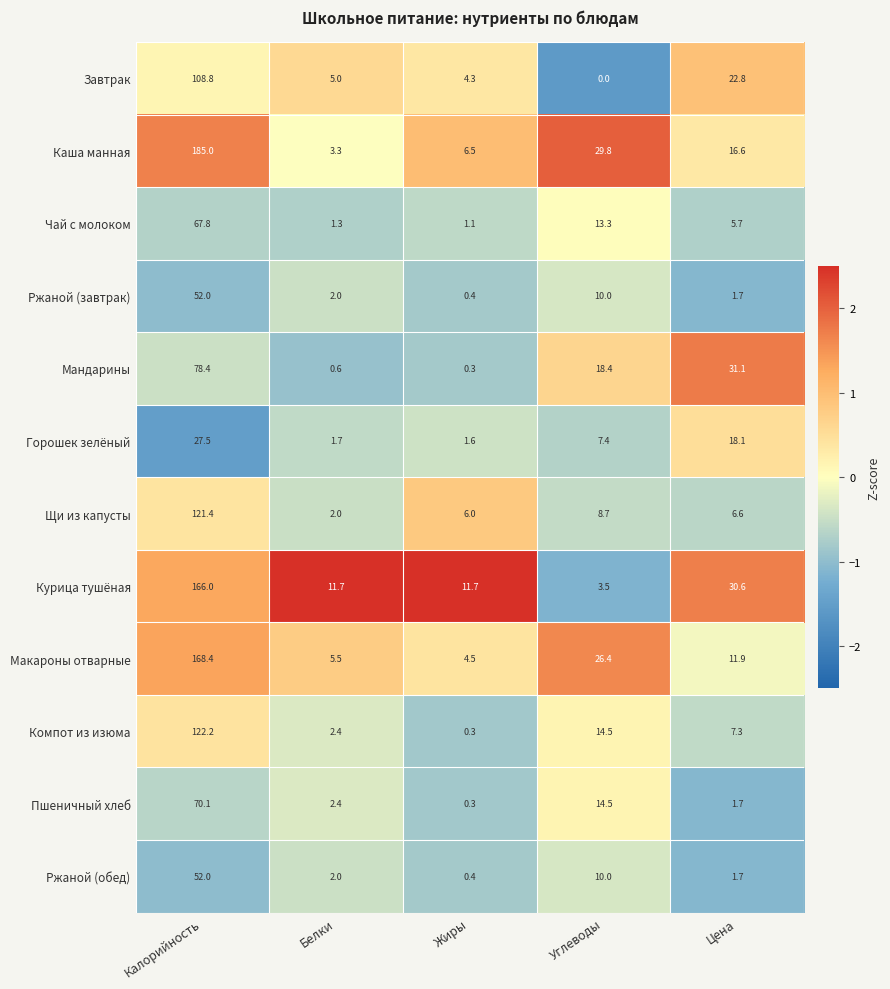

True or false: Макароны отварные has a value of 3.7 at Белки.

False